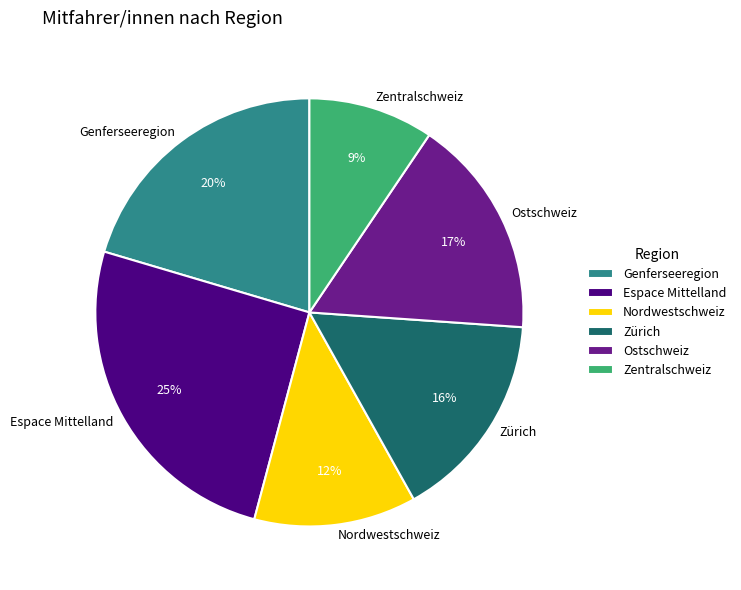

To the nearest percent, what percentage of the pie is Espace Mittelland?

25%